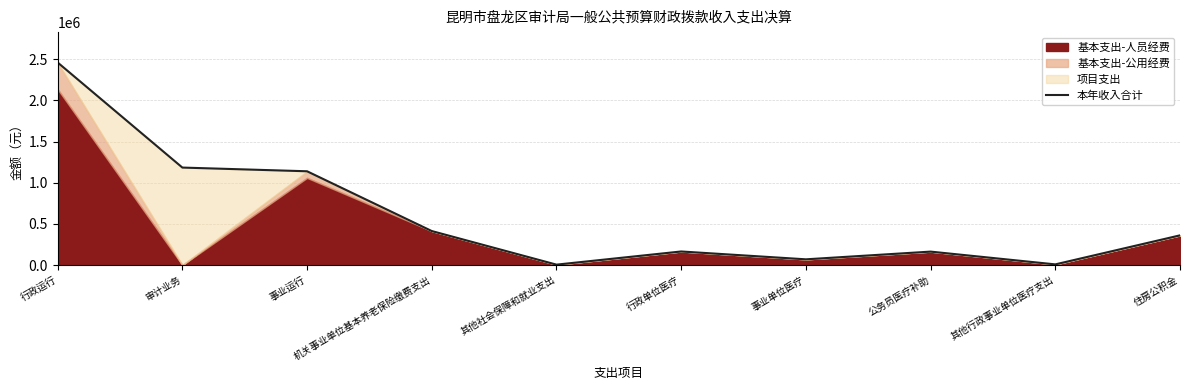

What is the change in value from 审计业务 to 其他行政事业单位医疗支出?

-1175896.7